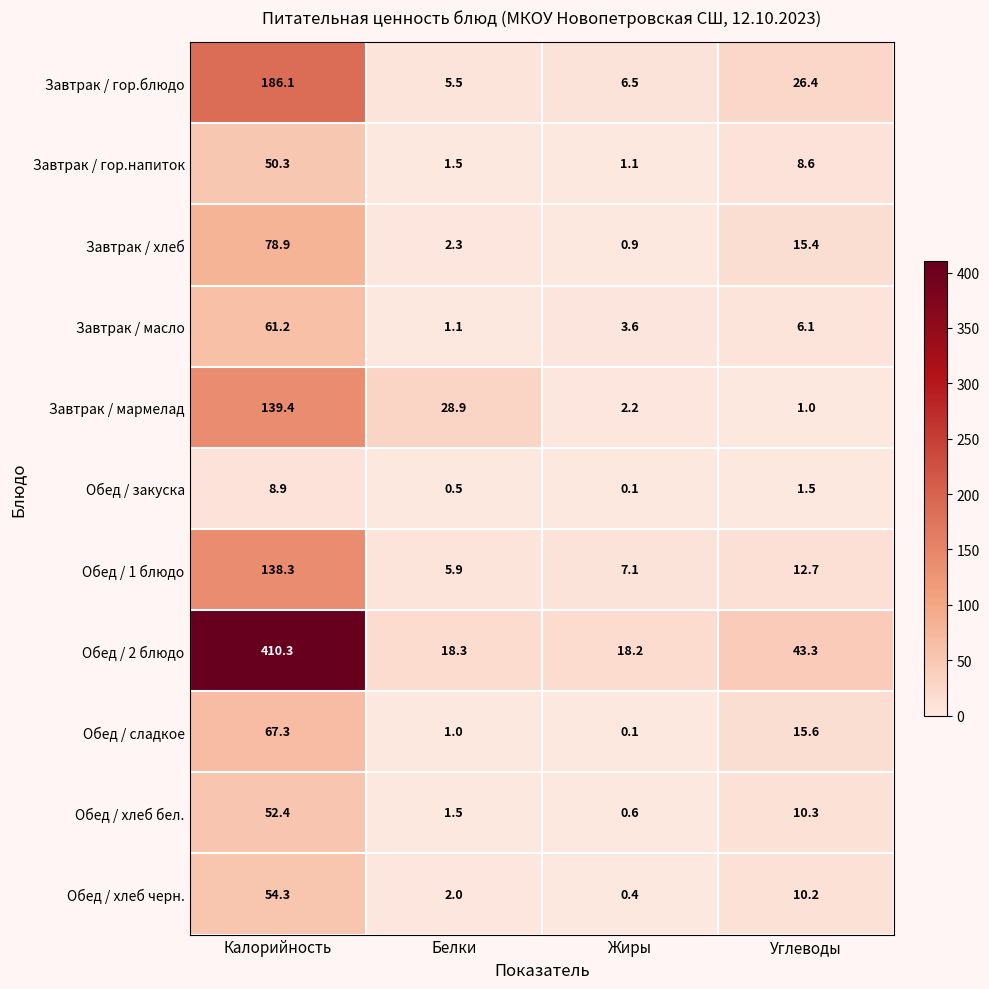

What is the highest value of the Завтрак / хлеб series?

78.9